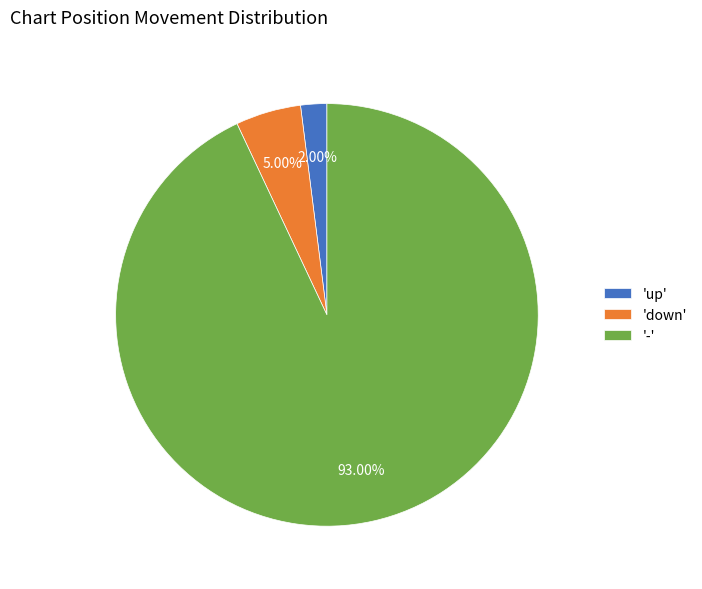

Does any single category account for the majority?

Yes